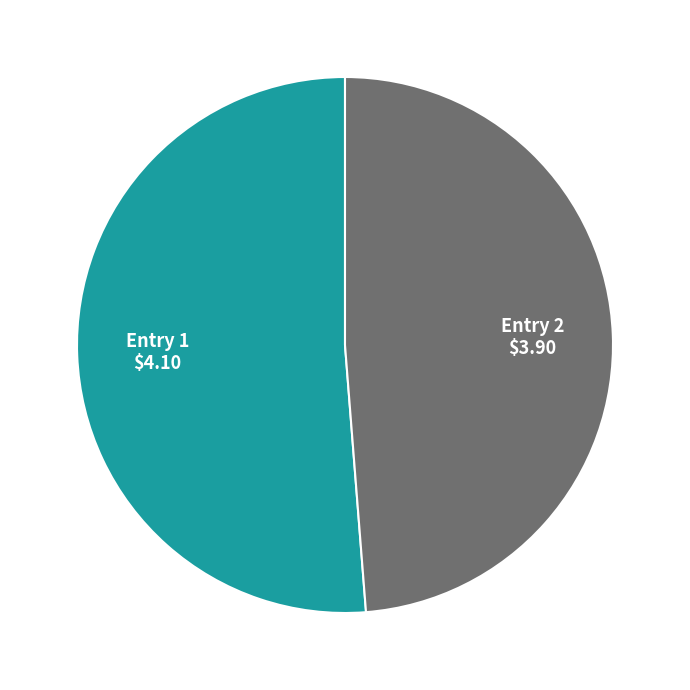

Does any single category account for the majority?

Yes